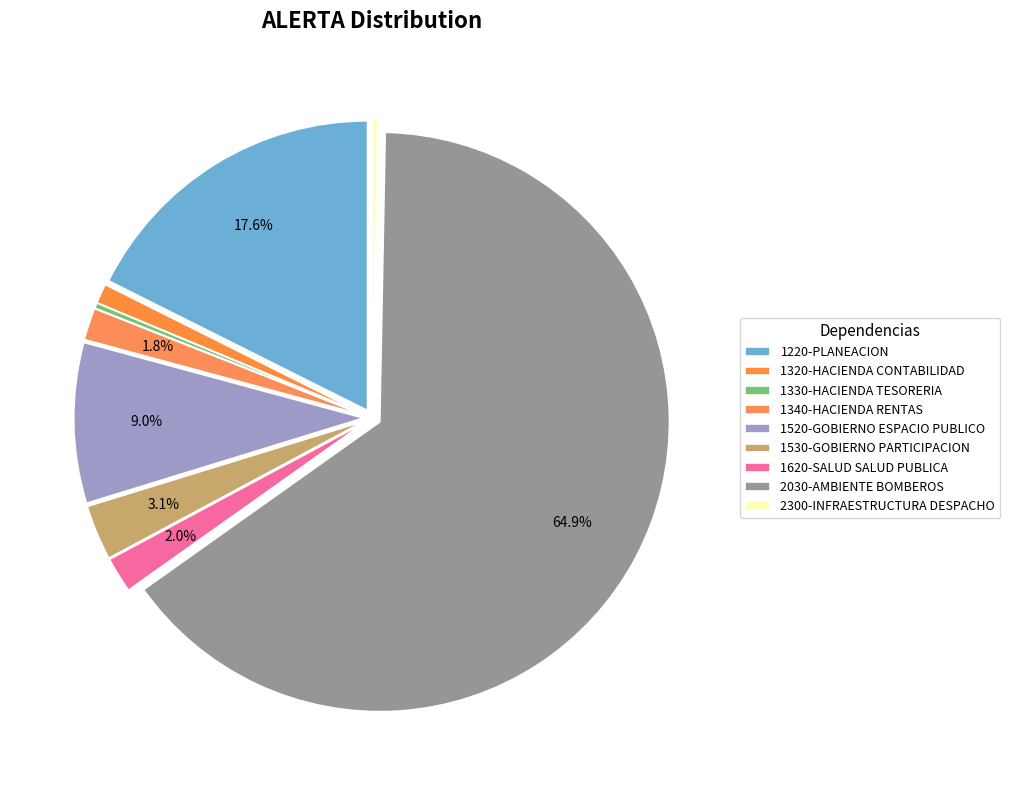

To the nearest percent, what is the combined percentage of 2300-INFRAESTRUCTURA DESPACHO and 1220-PLANEACION?

18%